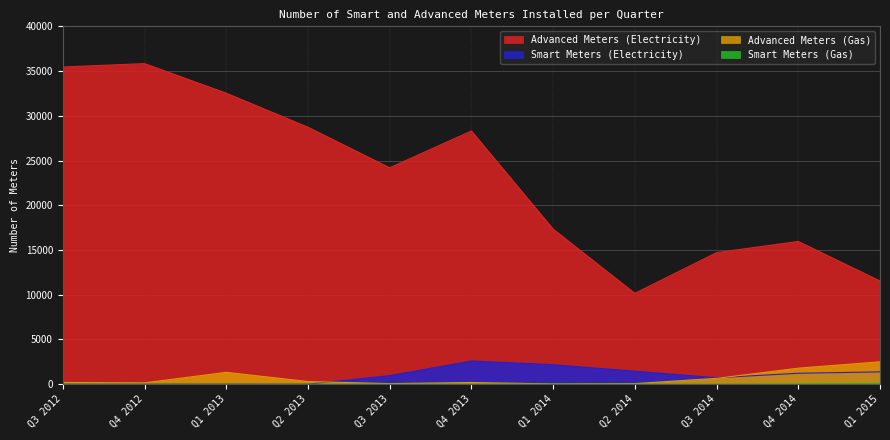

True or false: Smart Meters (Gas) has more than 1 interior local peaks.

False